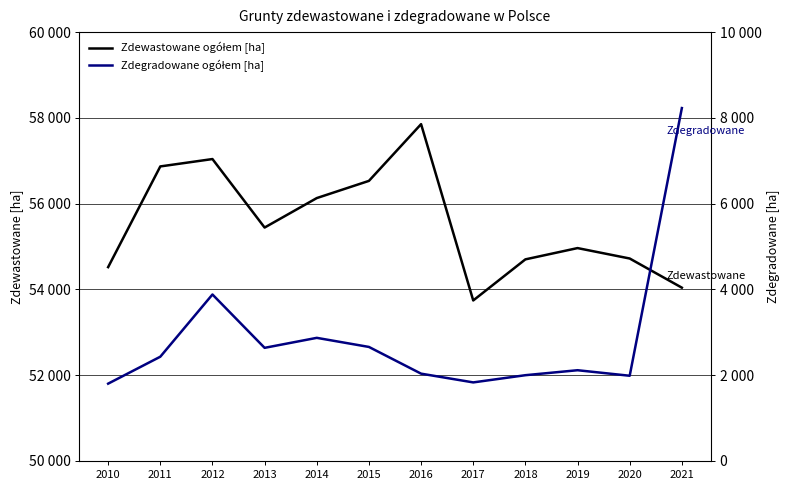

How many lines are shown in the chart?

2